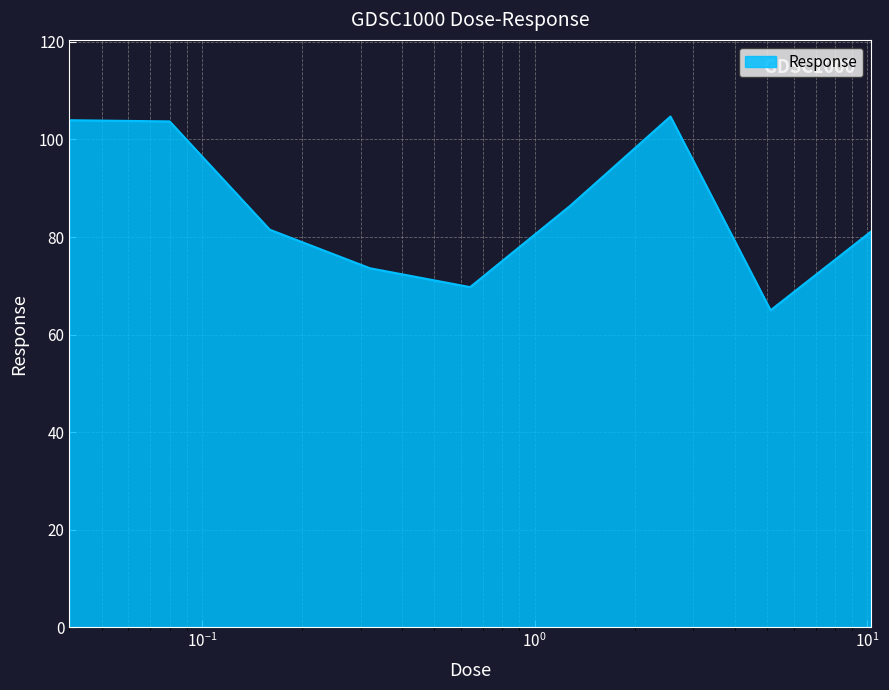

How many lines are shown in the chart?

1